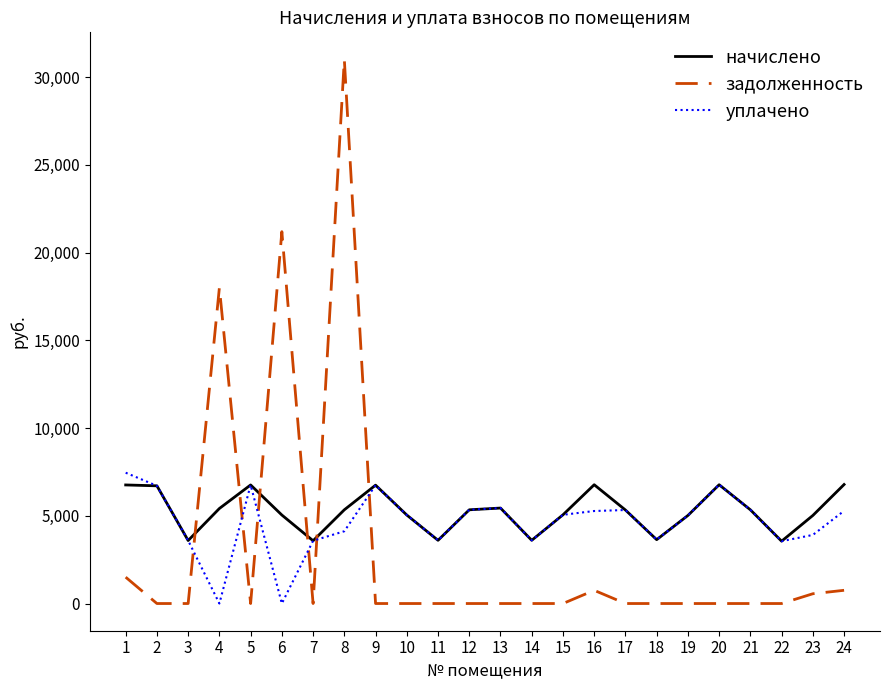

Is the value of задолженность at 4 greater than the value of уплачено at 17?

Yes